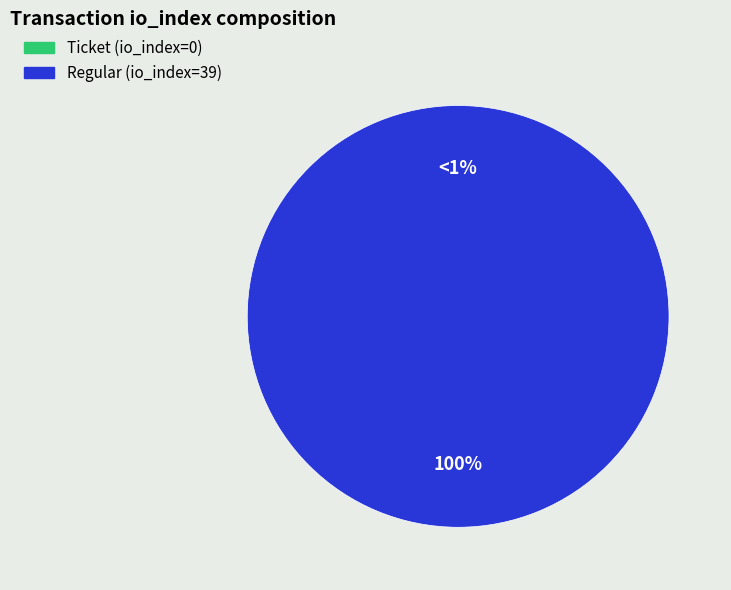

To the nearest percent, what is the difference between the Ticket (io_index=0) and Regular (io_index=39) slice percentages?

100%